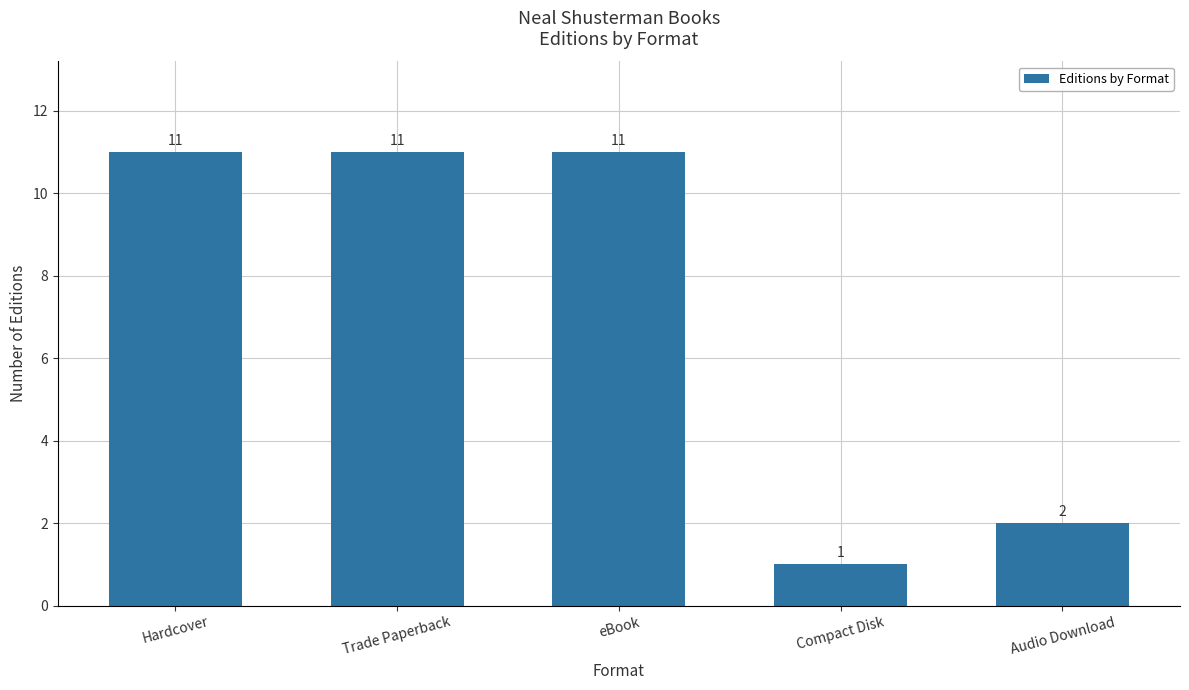

Count the number of categories in the chart.

5